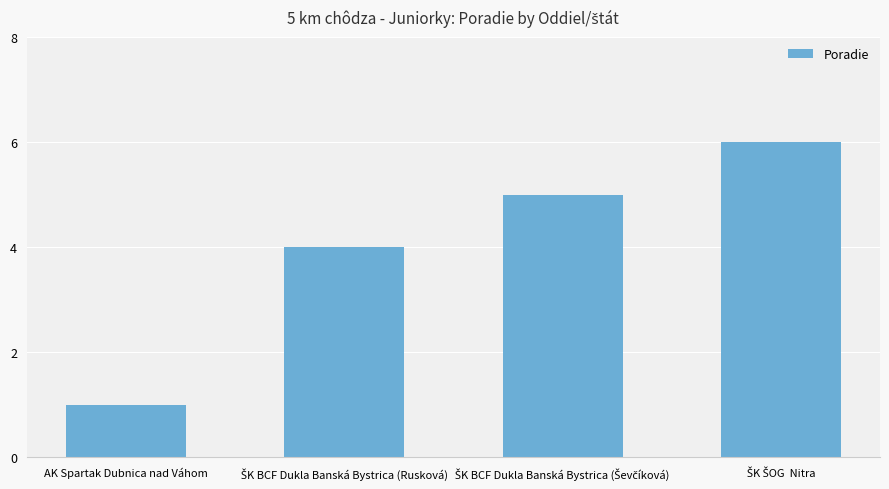

What is the label of the 1st bar from the left?

AK Spartak Dubnica nad Váhom